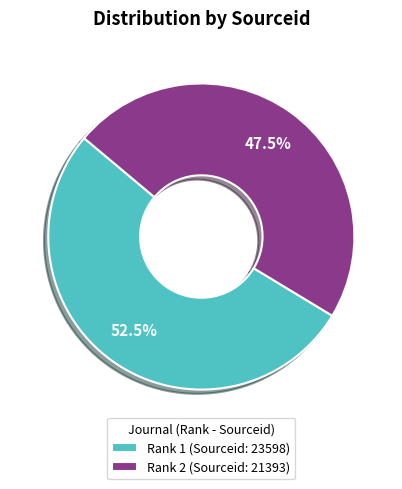

How many slices are in this pie chart?

2